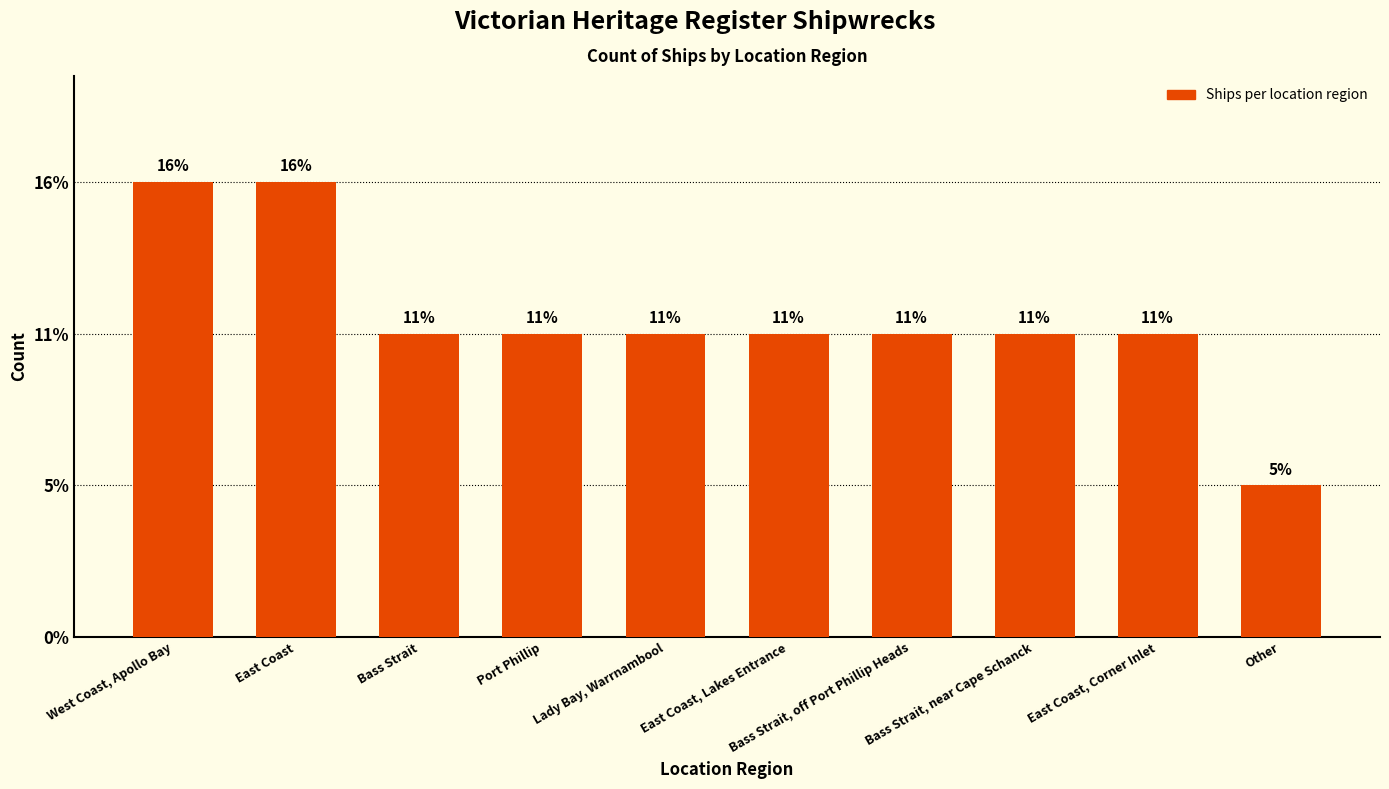

True or false: the data shows 2 at East Coast, Corner Inlet.

True